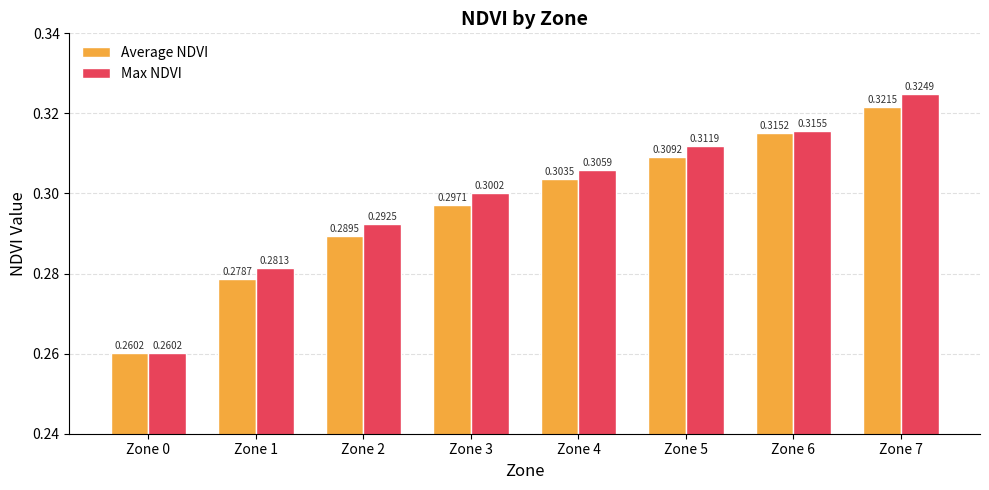

Which label corresponds to the smallest value in the chart?

Zone 0